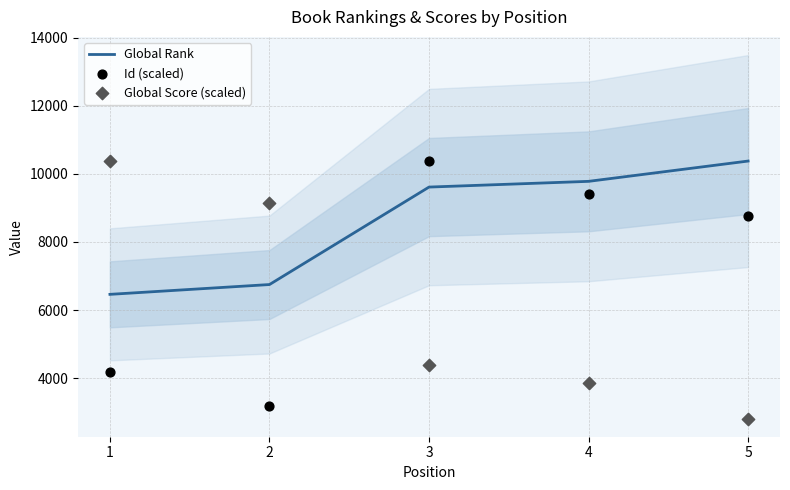

What are all the series names shown in the legend?

Global Rank, Id (scaled), Global Score (scaled)